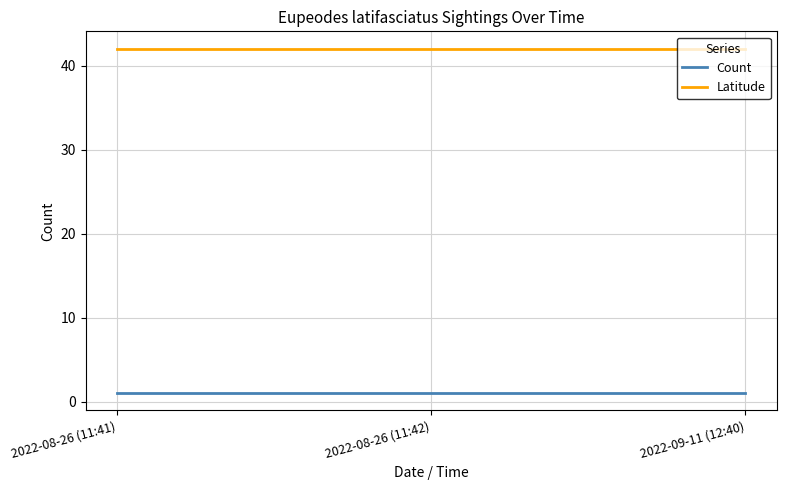

Which series has the largest total across all categories?

Latitude